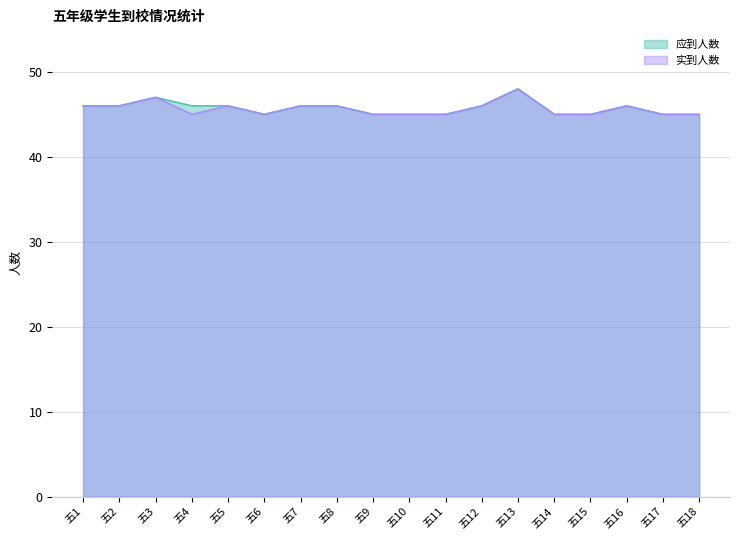

Is it true that 实到人数 equals 45 at 五14?

True